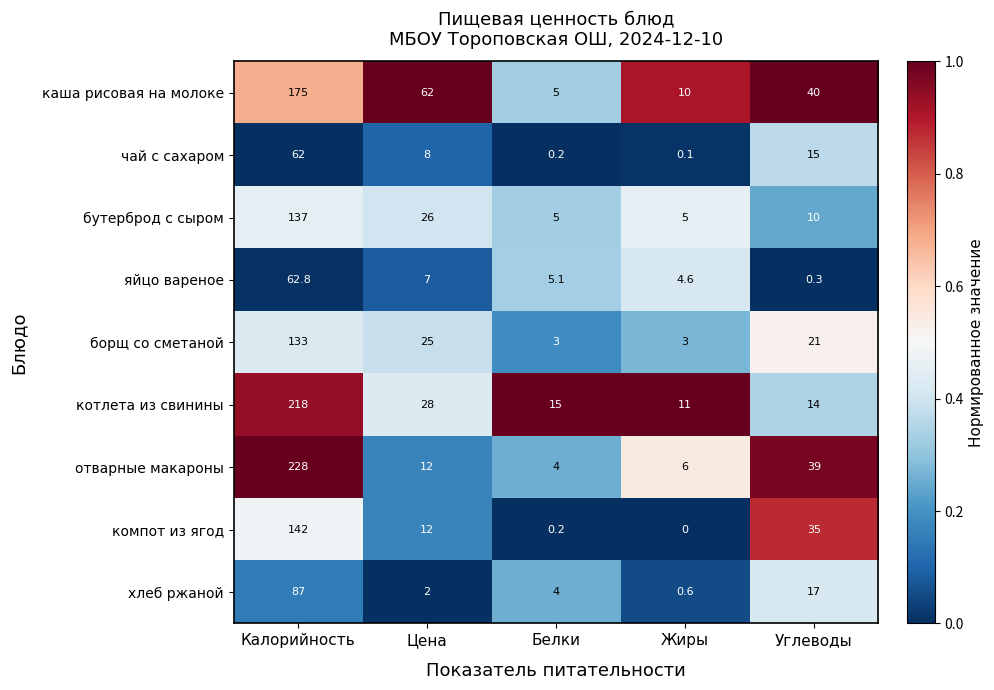

What is the spread (max minus min) of values at Жиры?

1.0